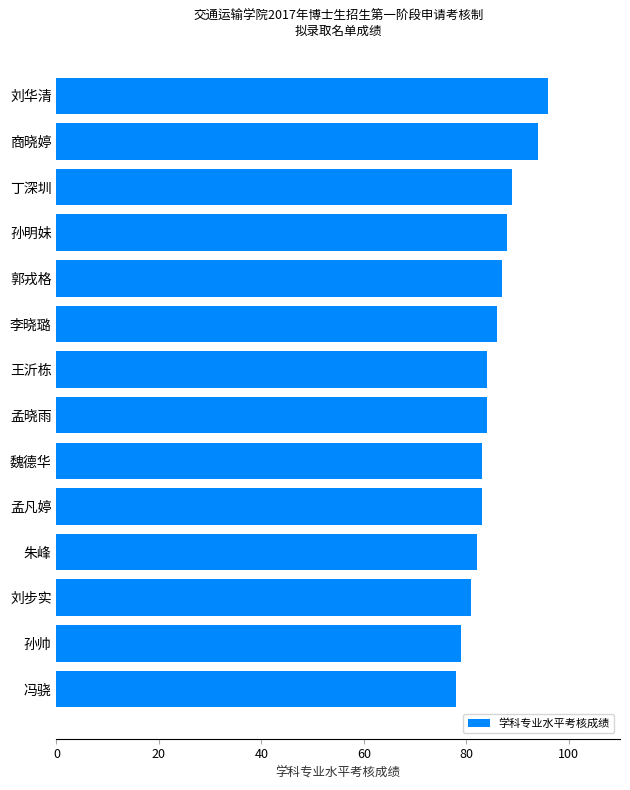

What is the ratio of the value at 孙明妹 to the value at 冯骁?

1.1